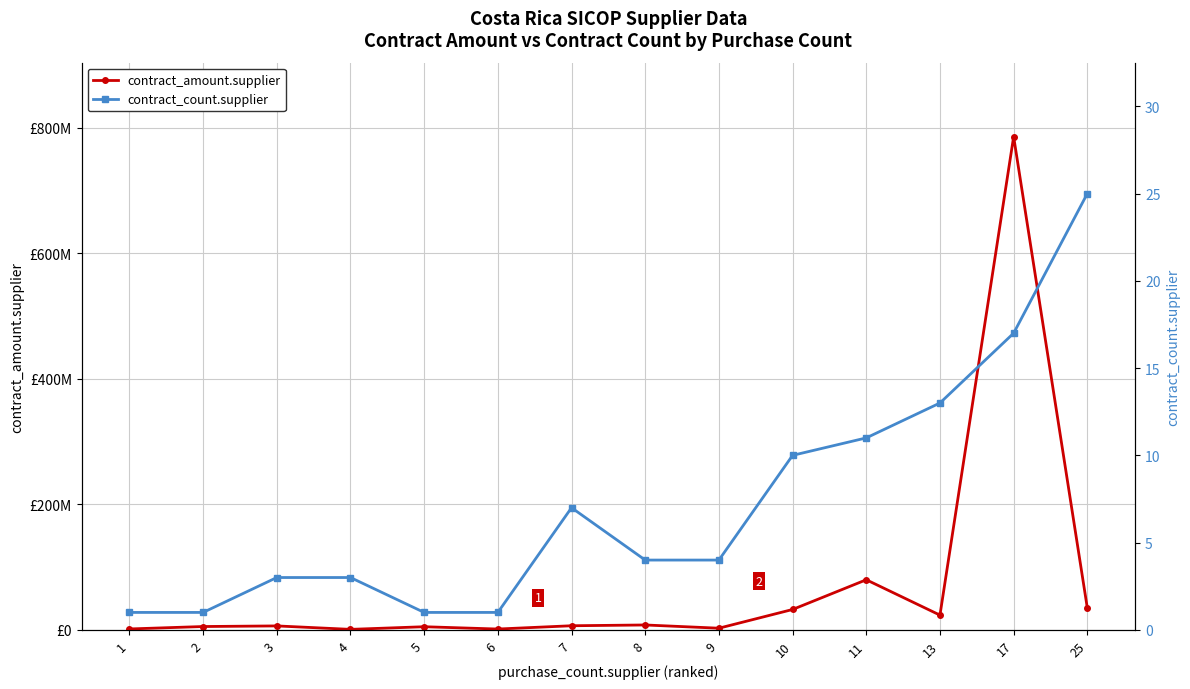

The contract_amount.supplier series shows 1356000.0 at 6. True or false?

True